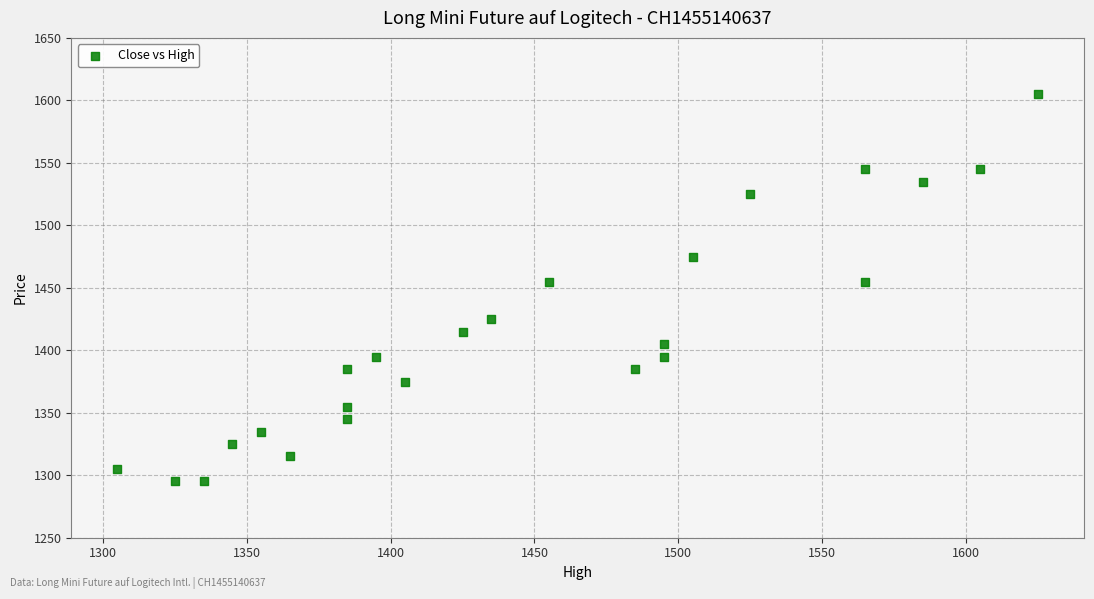

What is the range of Y values (max minus min)?

310